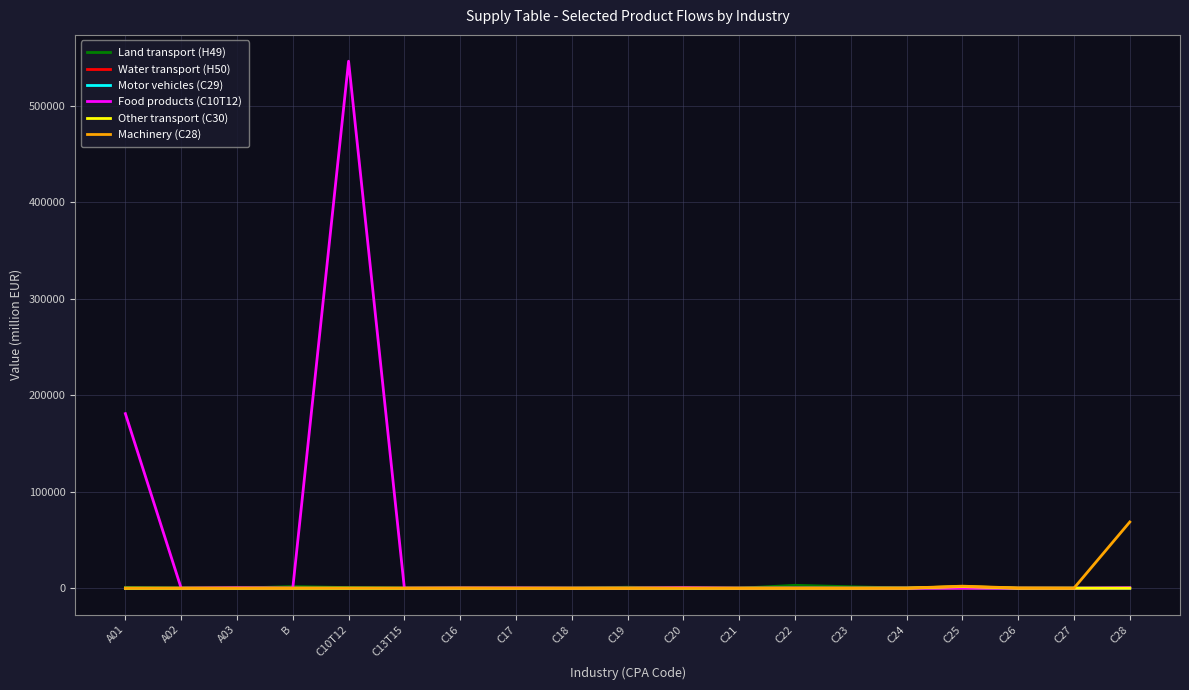

The value of Other transport (C30) at C10T12 is 0. True or false?

True